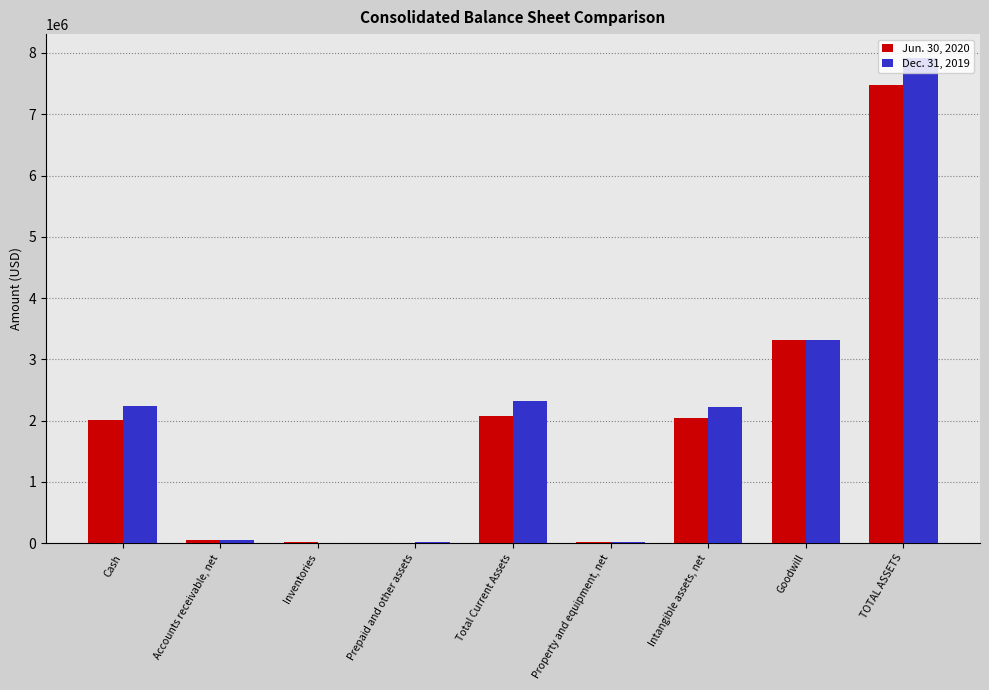

What are all the series names shown in the legend?

Jun. 30, 2020, Dec. 31, 2019